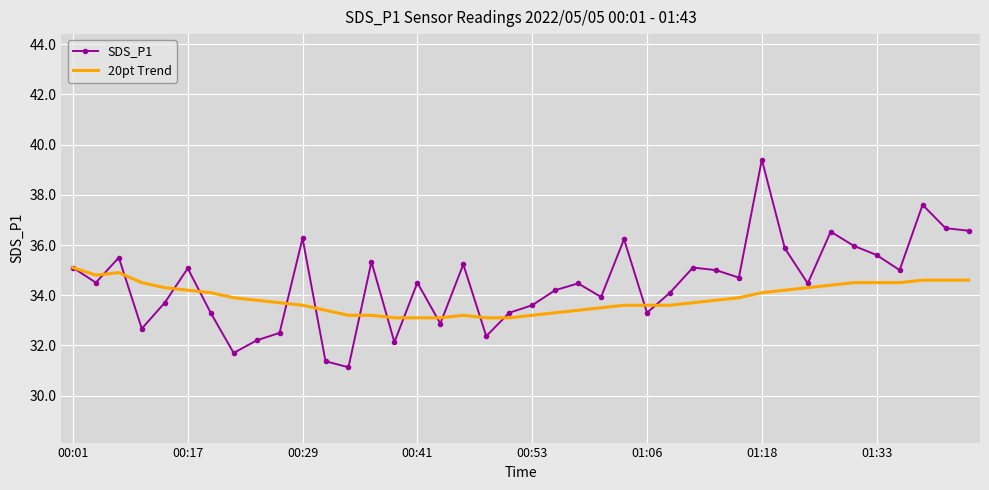

Rank the series by their maximum value, from highest to lowest.

SDS_P1, 20pt Trend